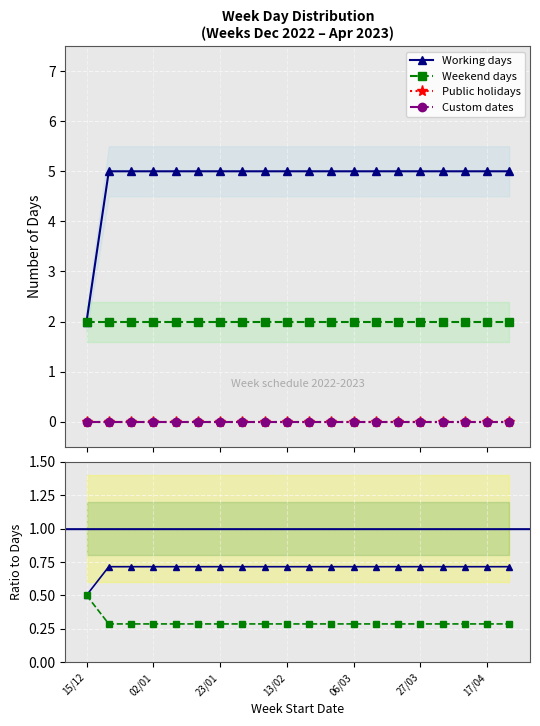

At which category is the sum across all series the highest?

02/01